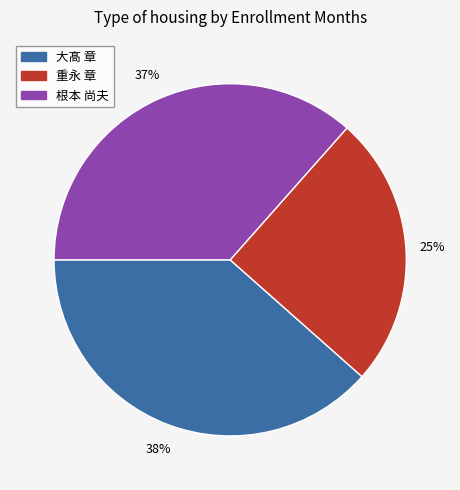

To the nearest percent, what is the average slice percentage?

33%